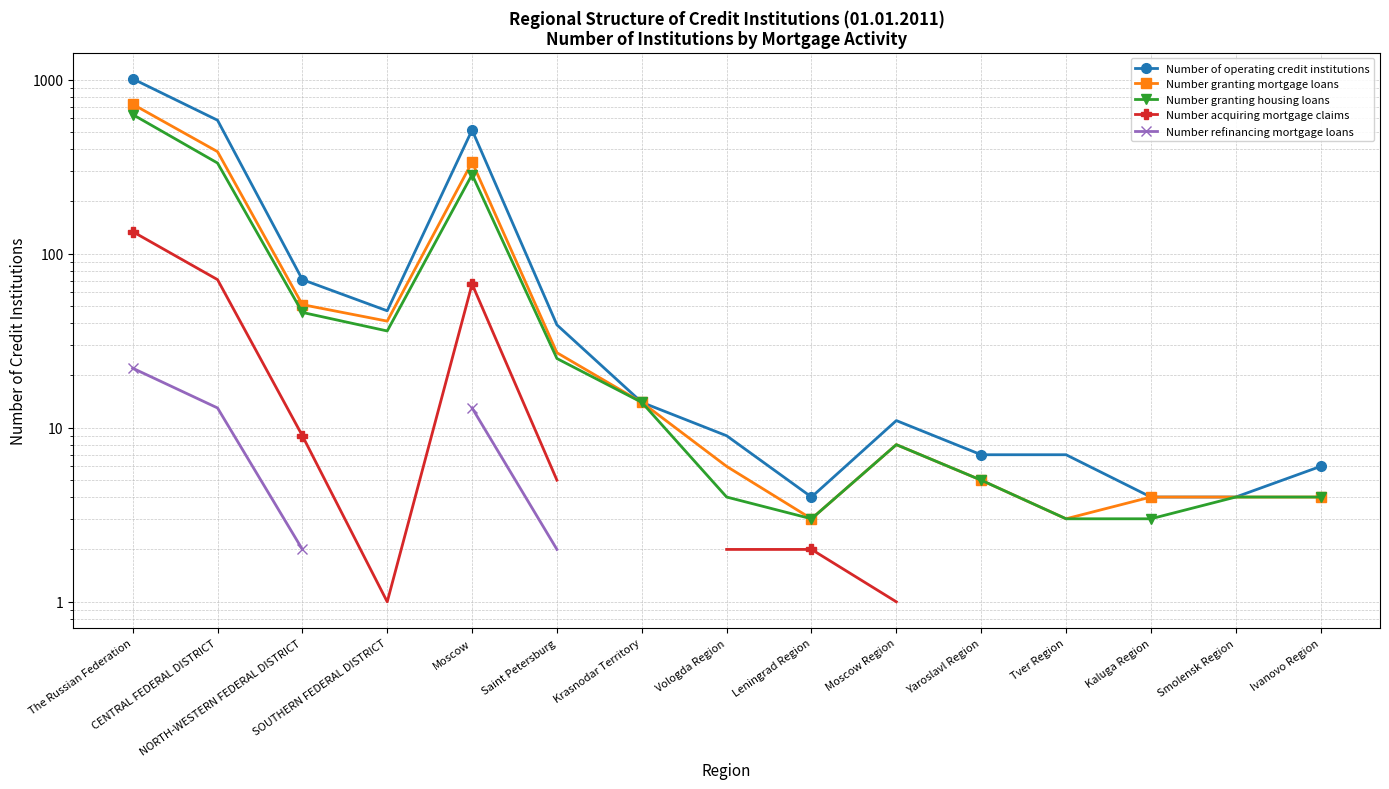

Which series has the largest range (max minus min)?

Number of operating credit institutions